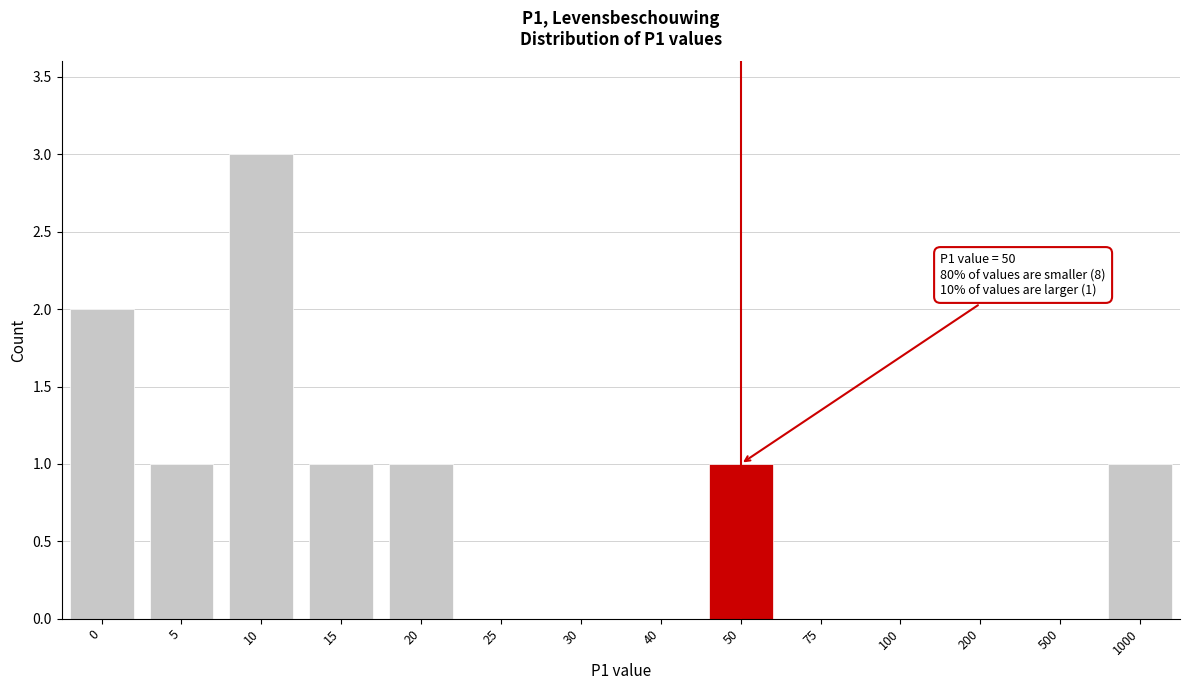

Reading right to left, transcribe all the data shown in this chart.

1000=1	500=0	200=0	100=0	75=0	50=1	40=0	30=0	25=0	20=1	15=1	10=3	5=1	0=2